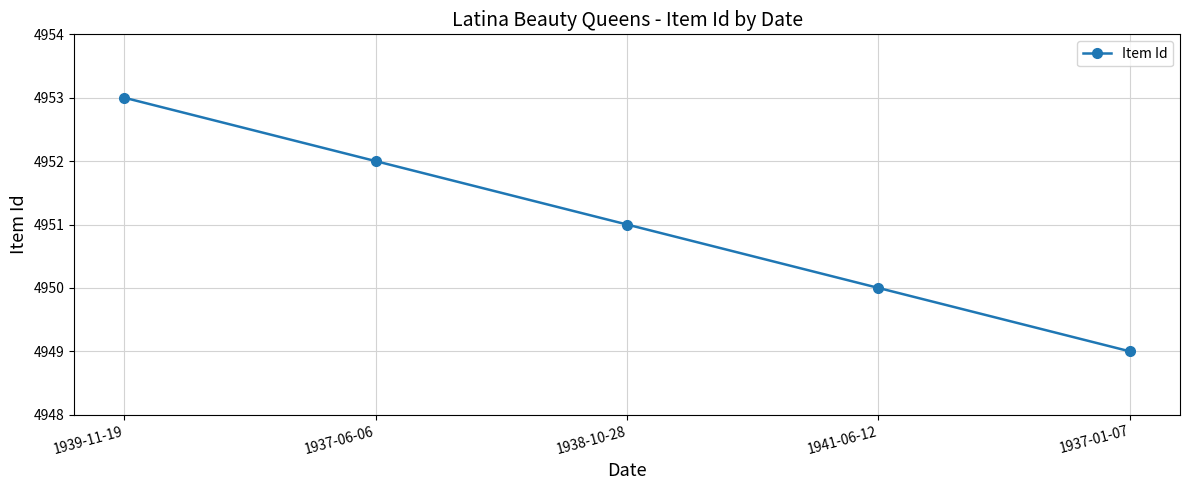

Which category has the lowest value across all series?

1937-01-07